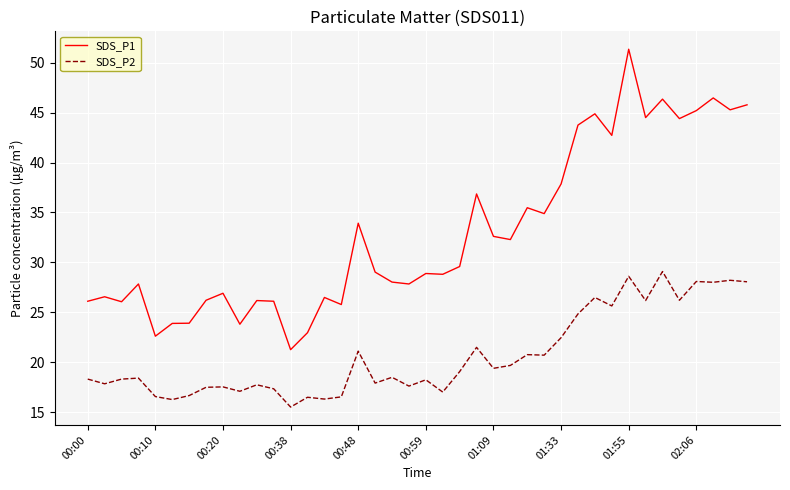

What is the smallest value displayed?

15.5